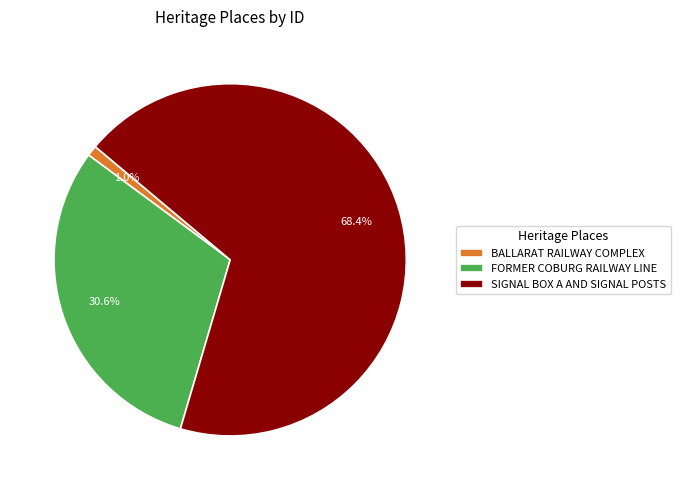

What is the smallest slice in the pie chart?

BALLARAT RAILWAY COMPLEX